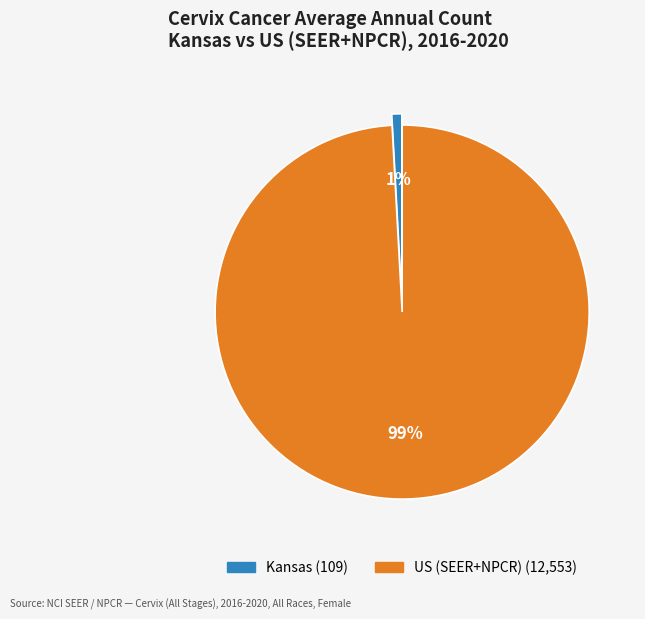

How many segments does this pie chart have?

2